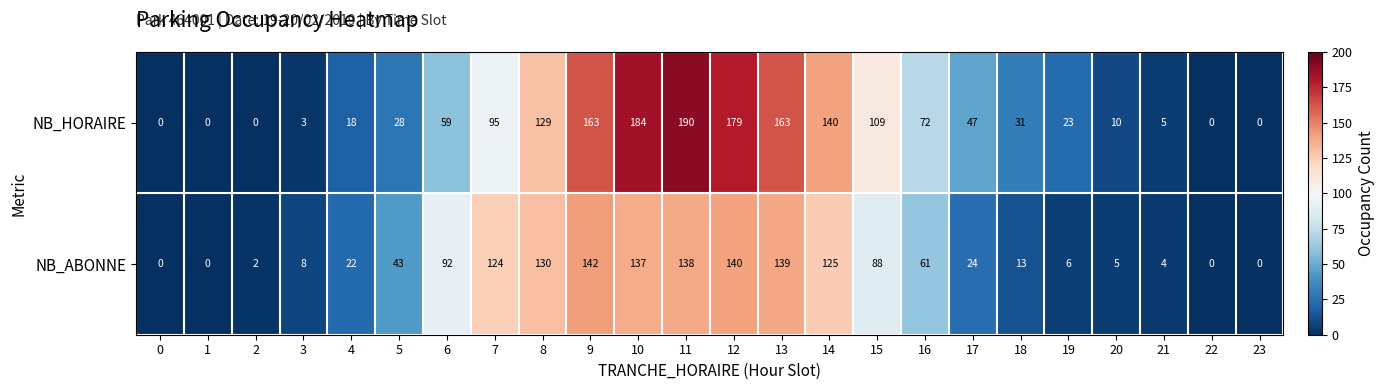

What is the total value across all series at 20?

15